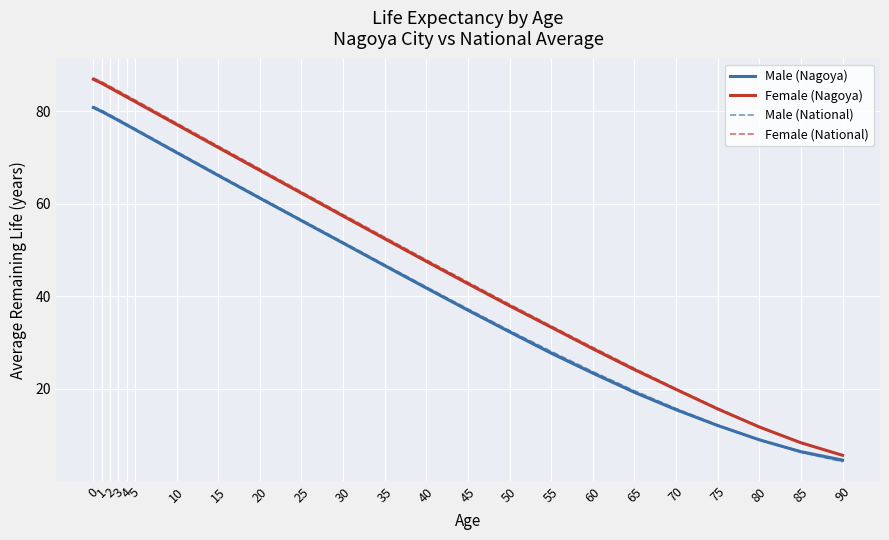

What is the average value of the Male (Nagoya) series?

45.8